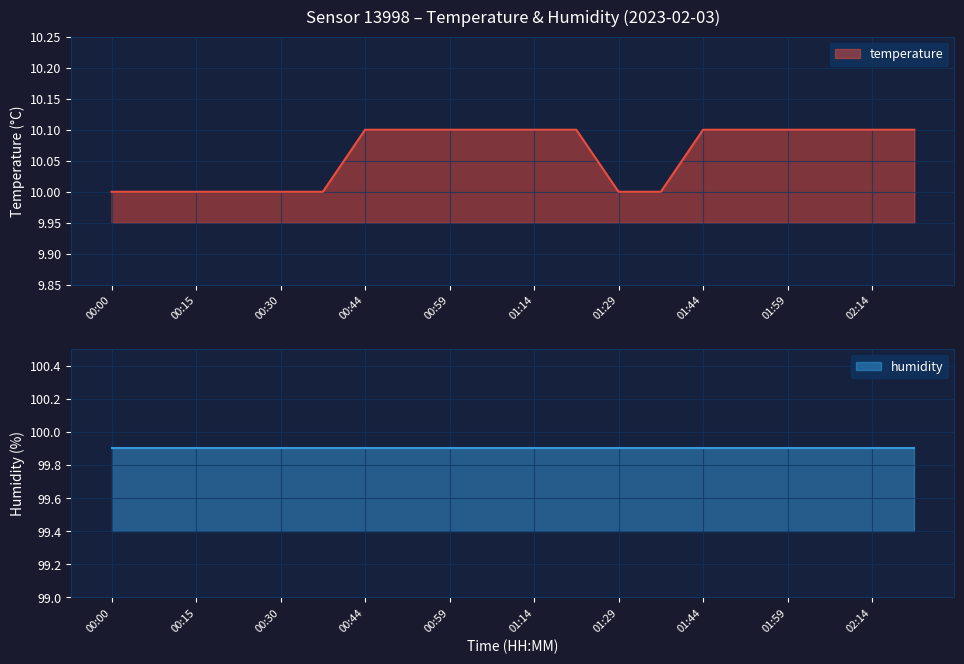

What is the ratio of the value at 01:07 to the value at 00:00?

1.0